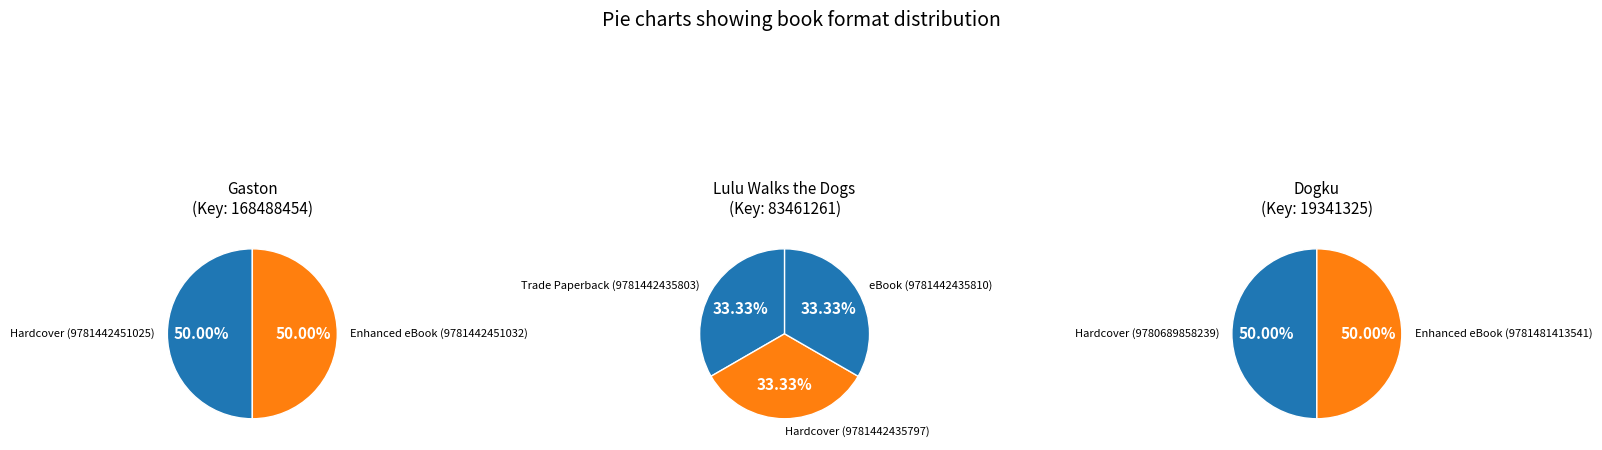

Is 1 the majority of the pie?

No